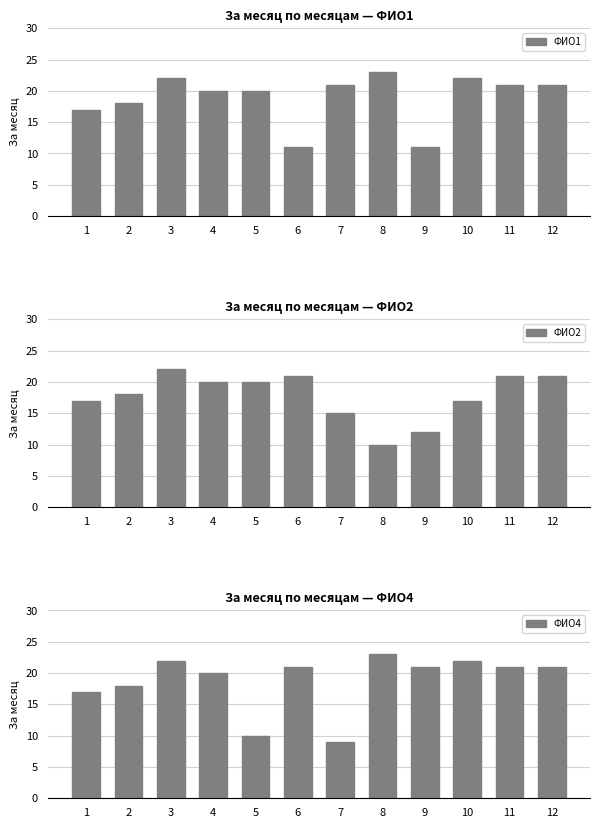

What are all the series names shown in the legend?

ФИО1, ФИО2, ФИО4